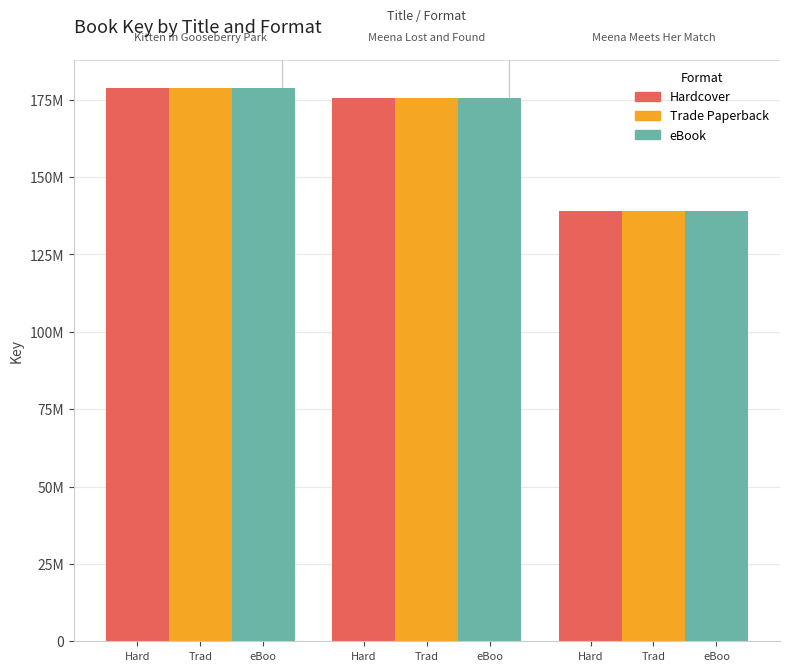

Does the chart contain stacked bars?

No